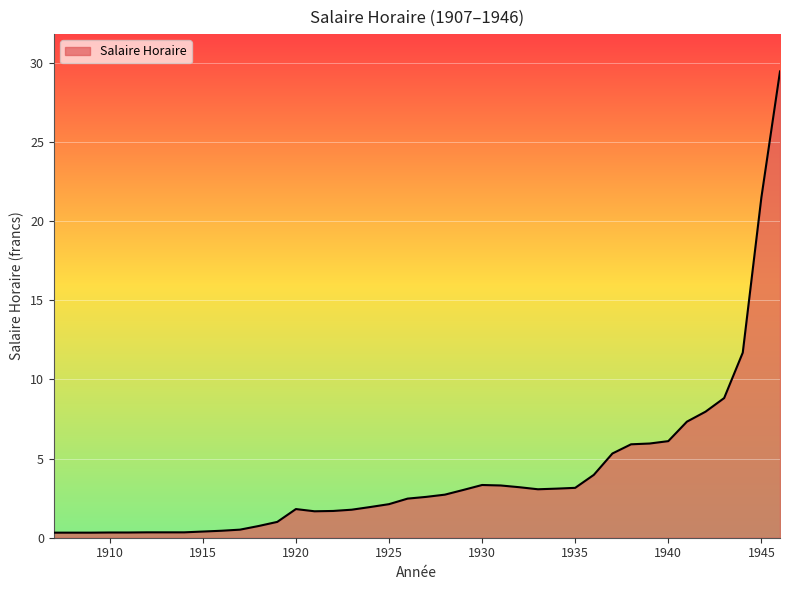

Does the chart have visible grid lines?

Yes